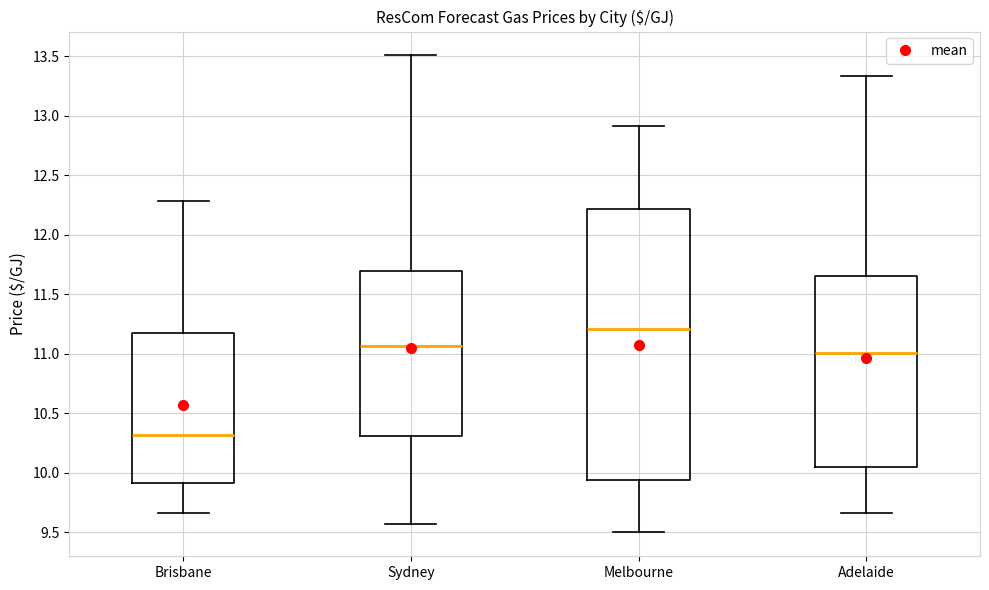

Where is the upper edge of the box for Adelaide on the y-axis? The values are not printed on the chart, so give them approximately, as read against the axis.

11.65